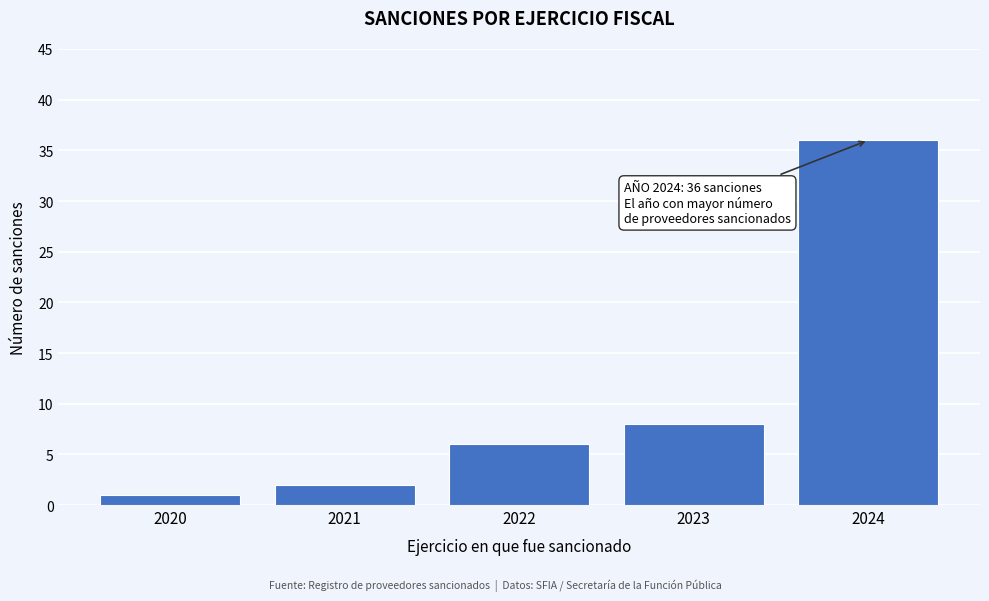

Reading right to left, list all the values displayed in this chart.

2024=36	2023=8	2022=6	2021=2	2020=1